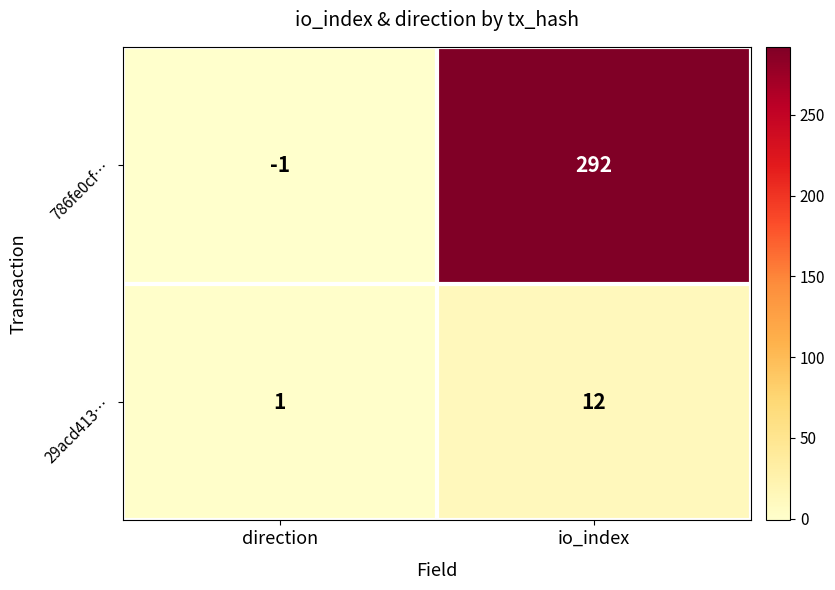

At how many categories does at least one series exceed 185?

1